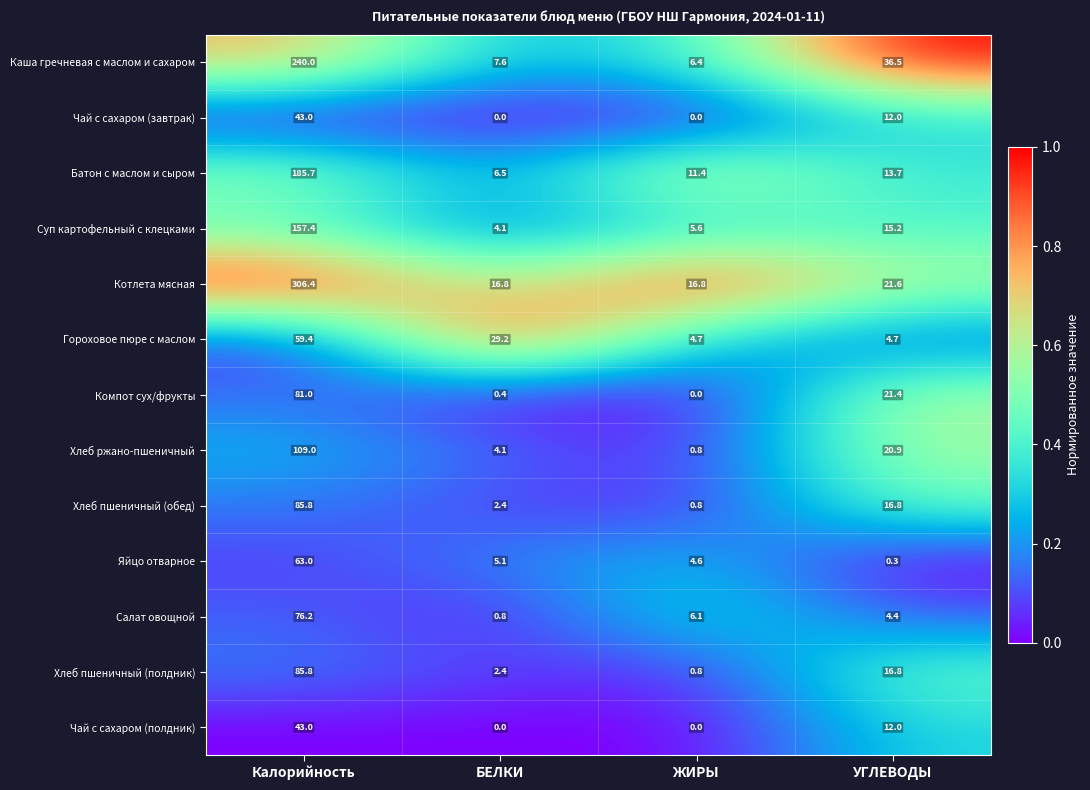

Is it true that Суп картофельный с клецками equals 157.4 at Калорийность?

True